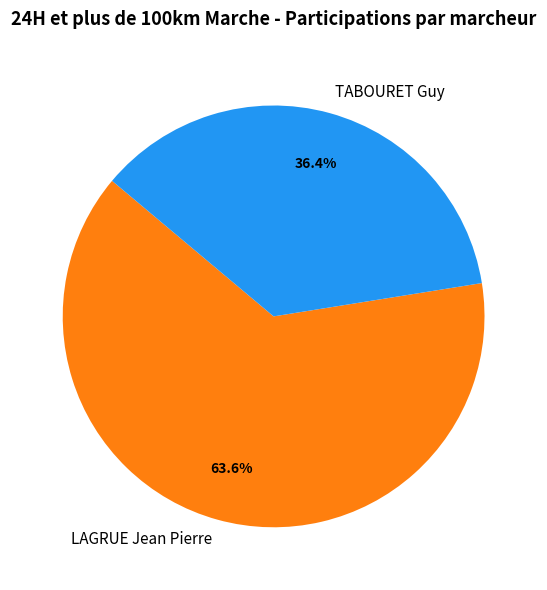

To the nearest percent, what is the difference between the largest and smallest slice percentages?

27%